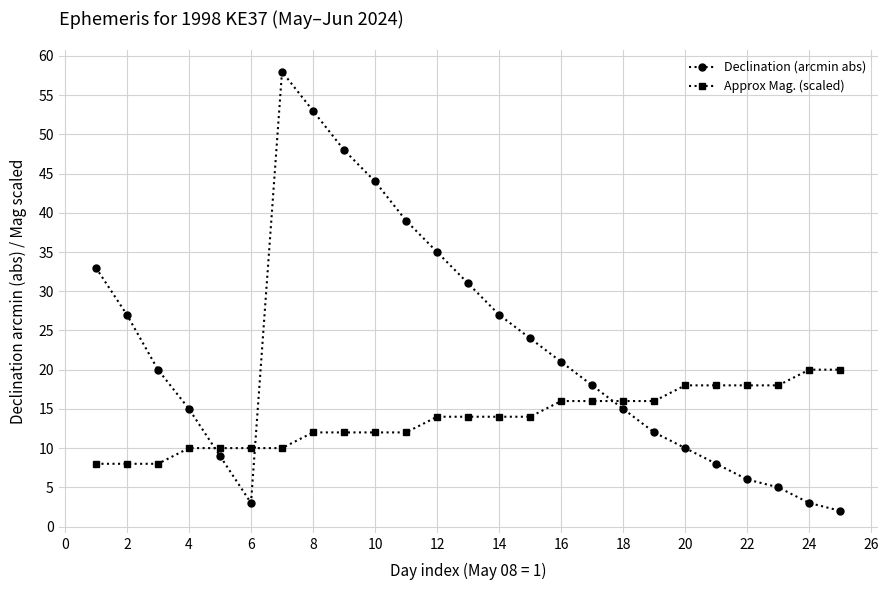

Which series has the largest range (max minus min)?

Declination (arcmin abs)